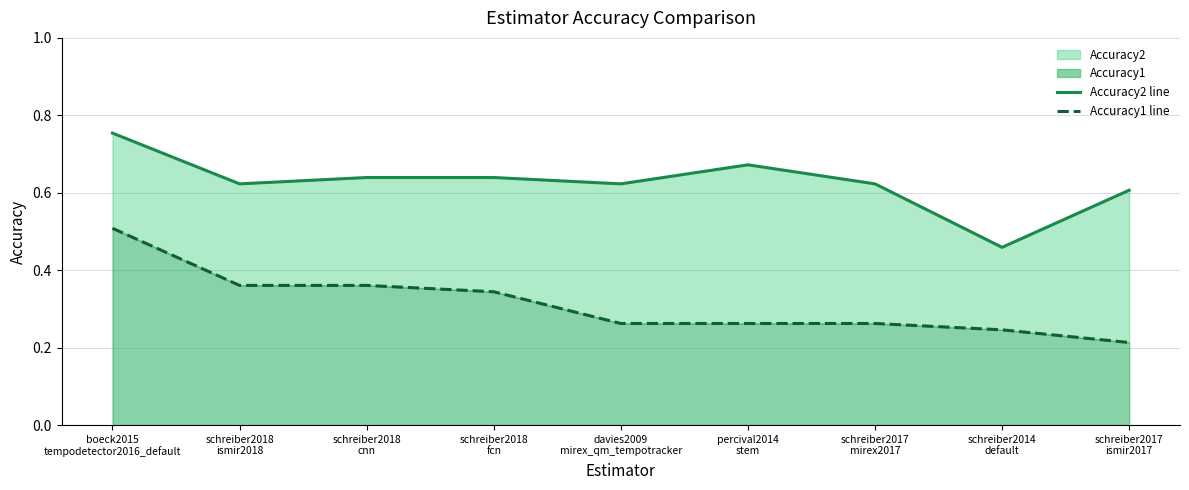

True or false: Accuracy1 line and Accuracy2 line intersect in this chart.

False